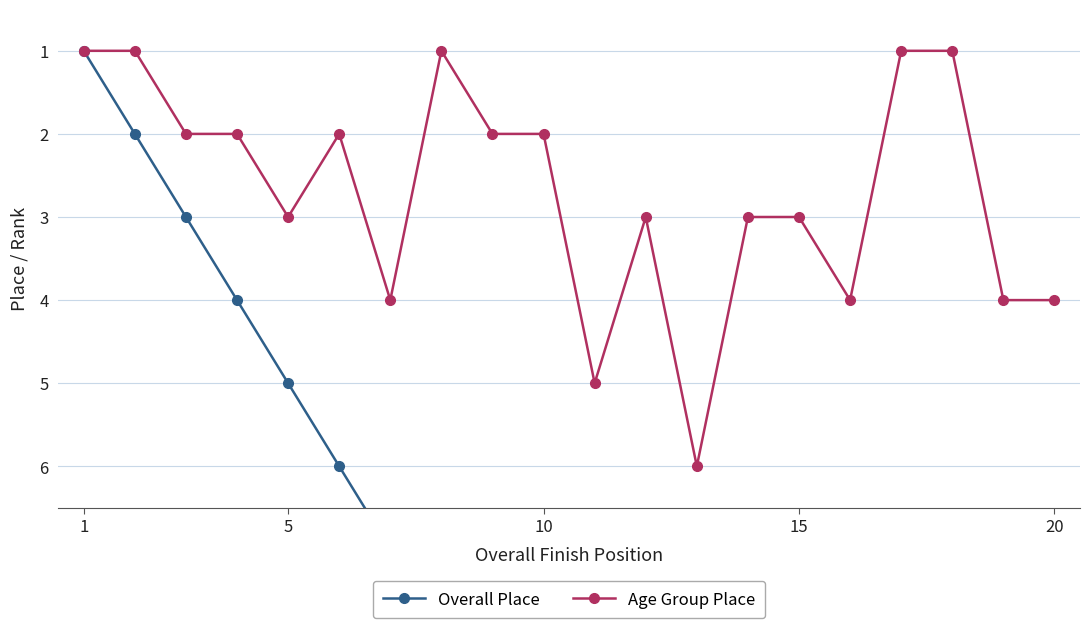

How many distinct data groups are displayed?

2